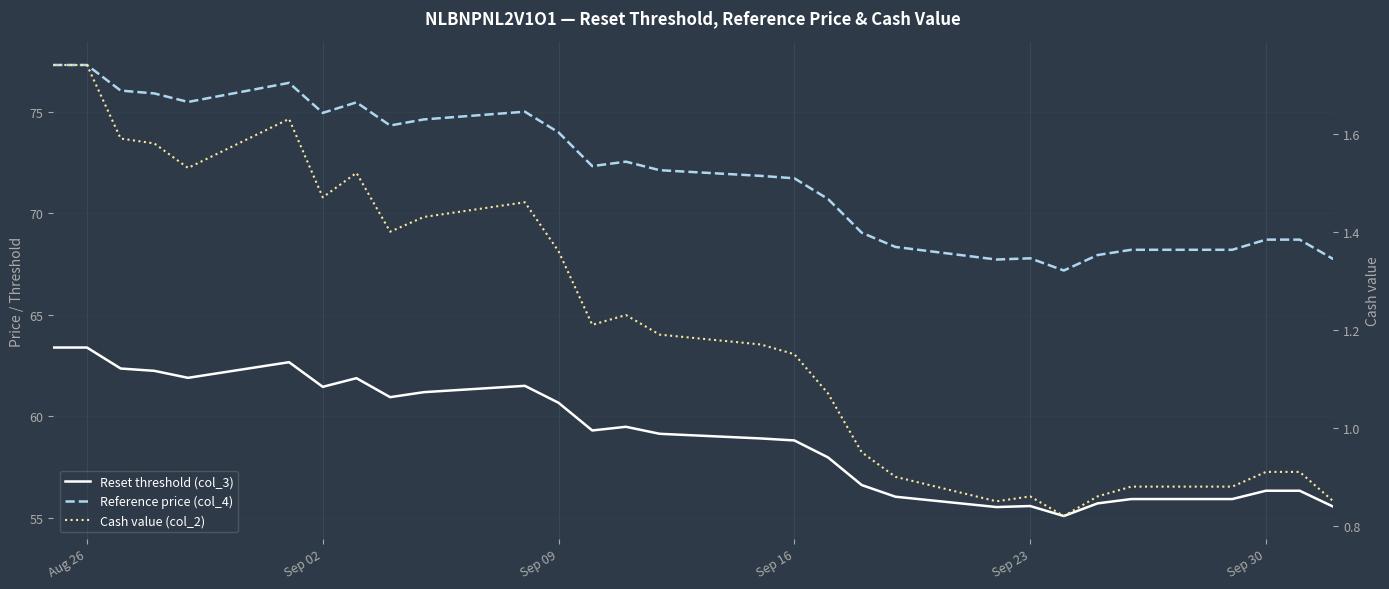

Is the value of Reset threshold (col_3) at 15 greater than the value of Reference price (col_4) at 28?

No